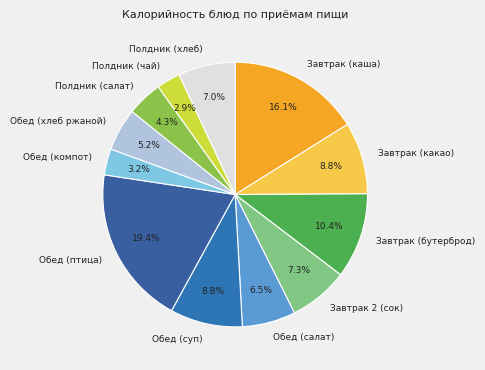

Which slice is the largest?

Обед (птица)